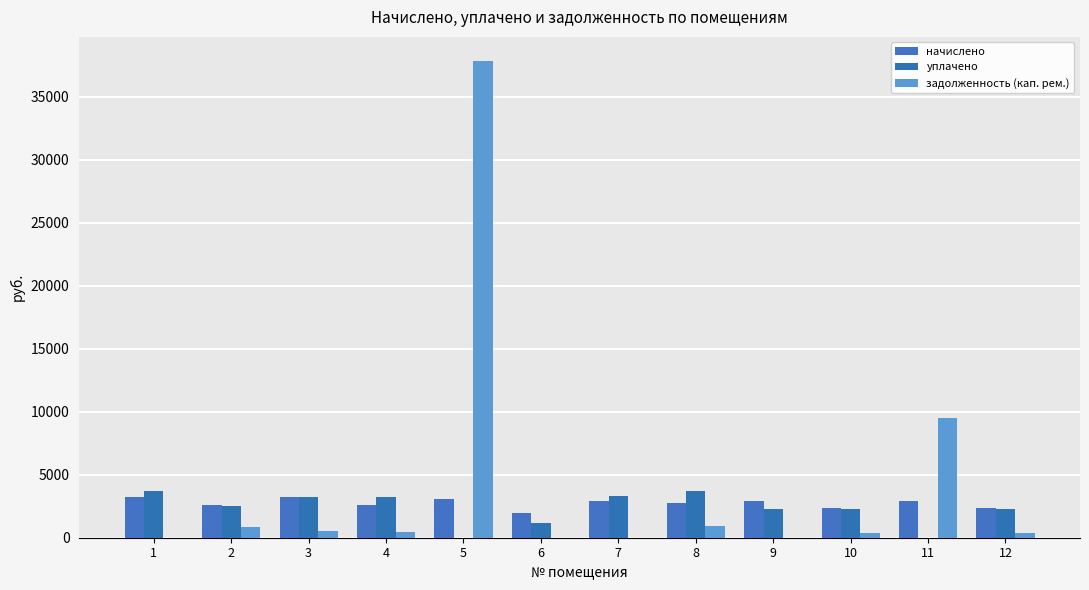

How many series are shown in this chart?

3